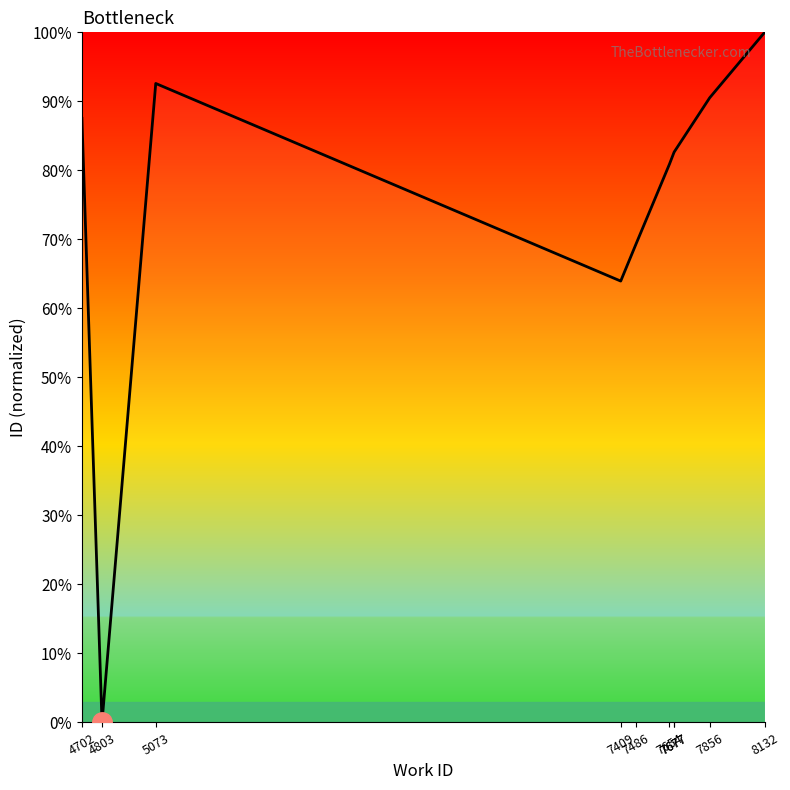

Rank the categories by value from highest to lowest.

8132, 5073, 7856, 4702, 7677, 7677, 7654, 7486, 7409, 4803